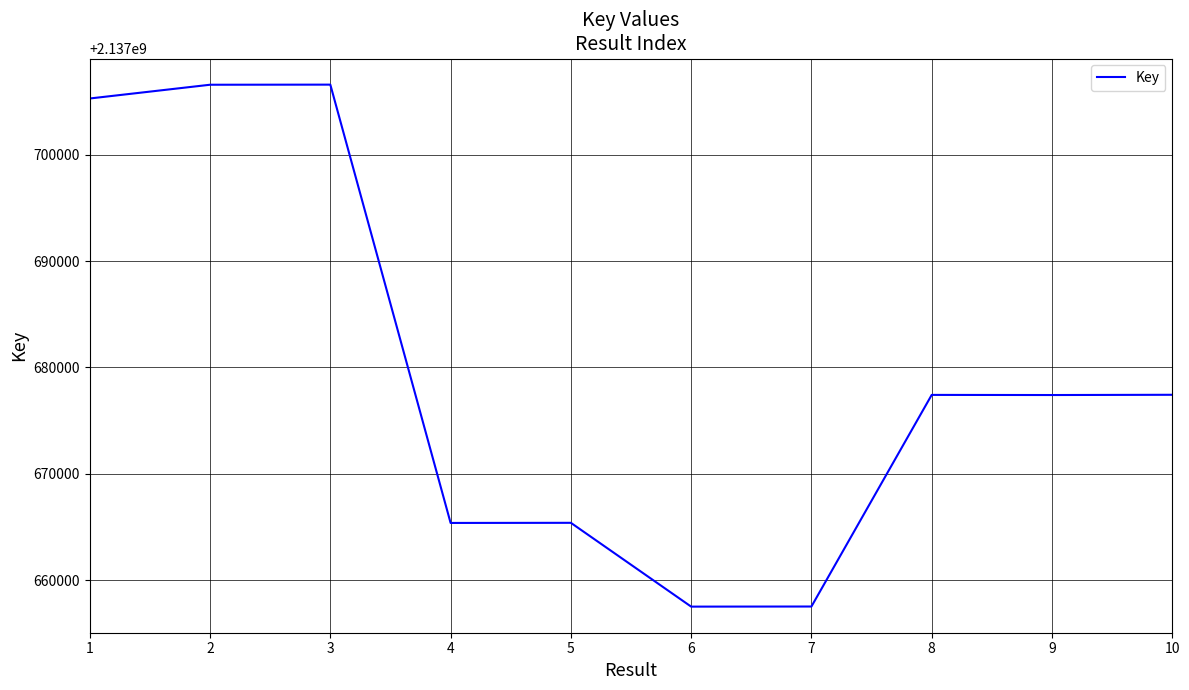

How many series are shown in this chart?

1